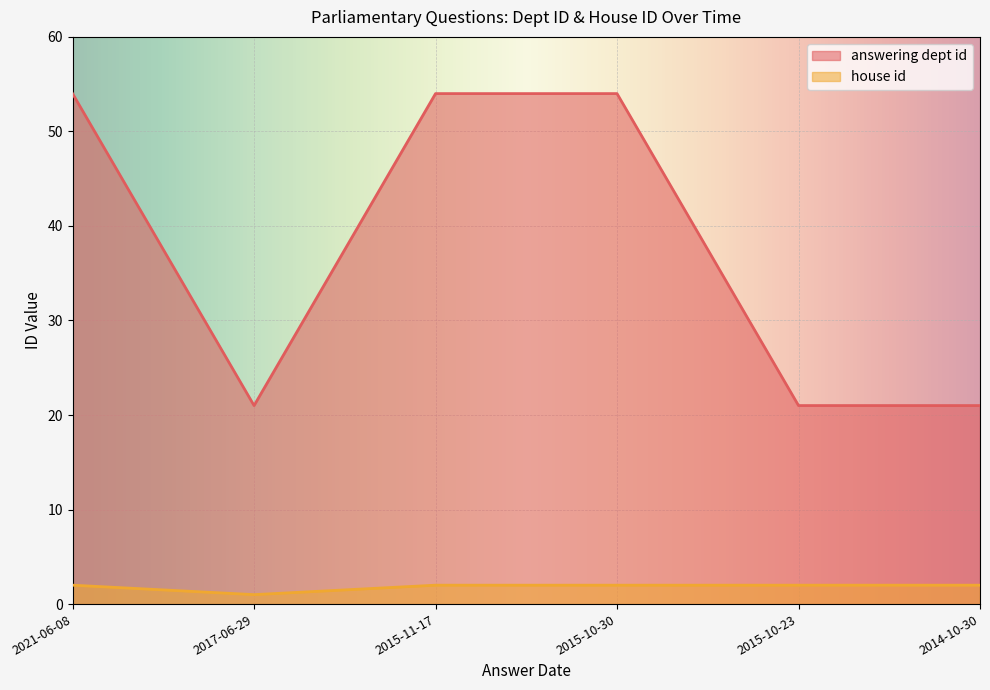

At how many categories does at least one series exceed 45?

3